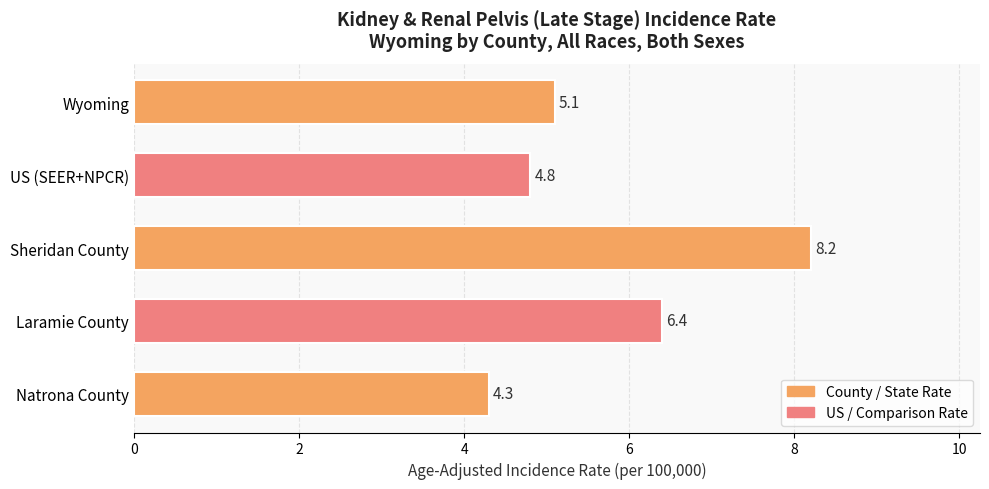

The chart shows a value of 11.1 at Sheridan County. True or false?

False